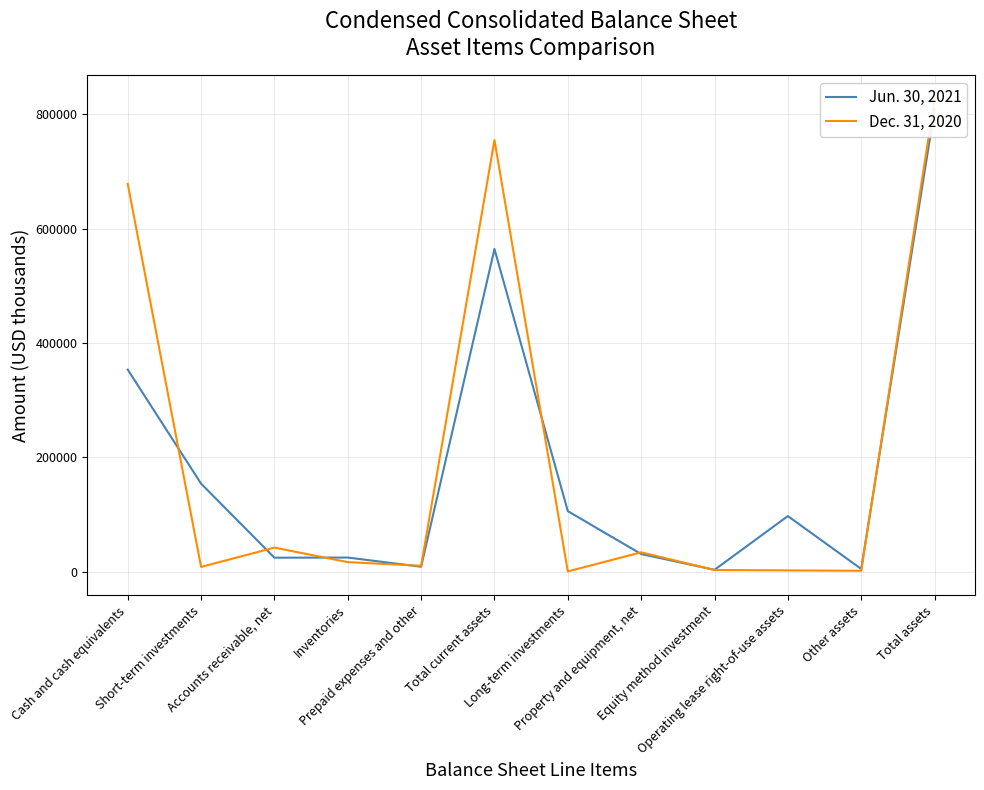

Where is the first local minimum for Dec. 31, 2020?

Short-term investments